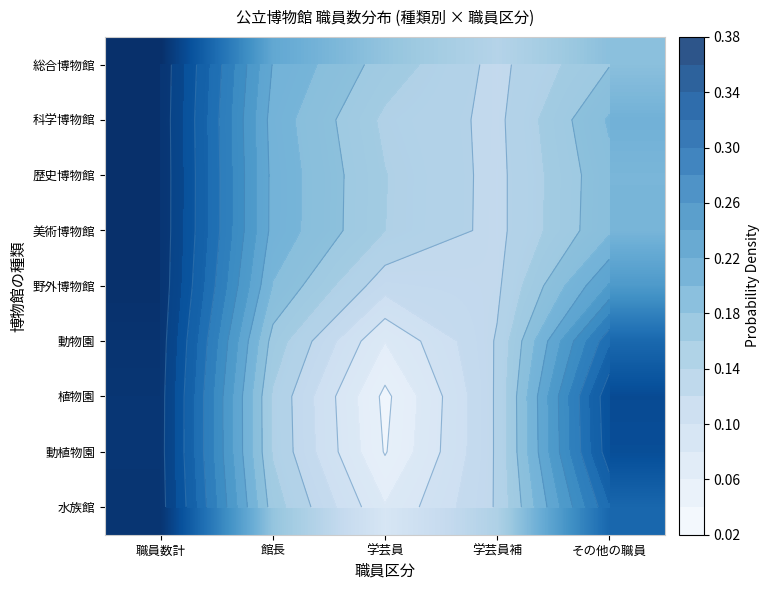

Rank the series by their maximum value, from lowest to highest.

動植物園, 植物園, 水族館, 動物園, 野外博物館, 科学博物館, 美術博物館, 歴史博物館, 総合博物館